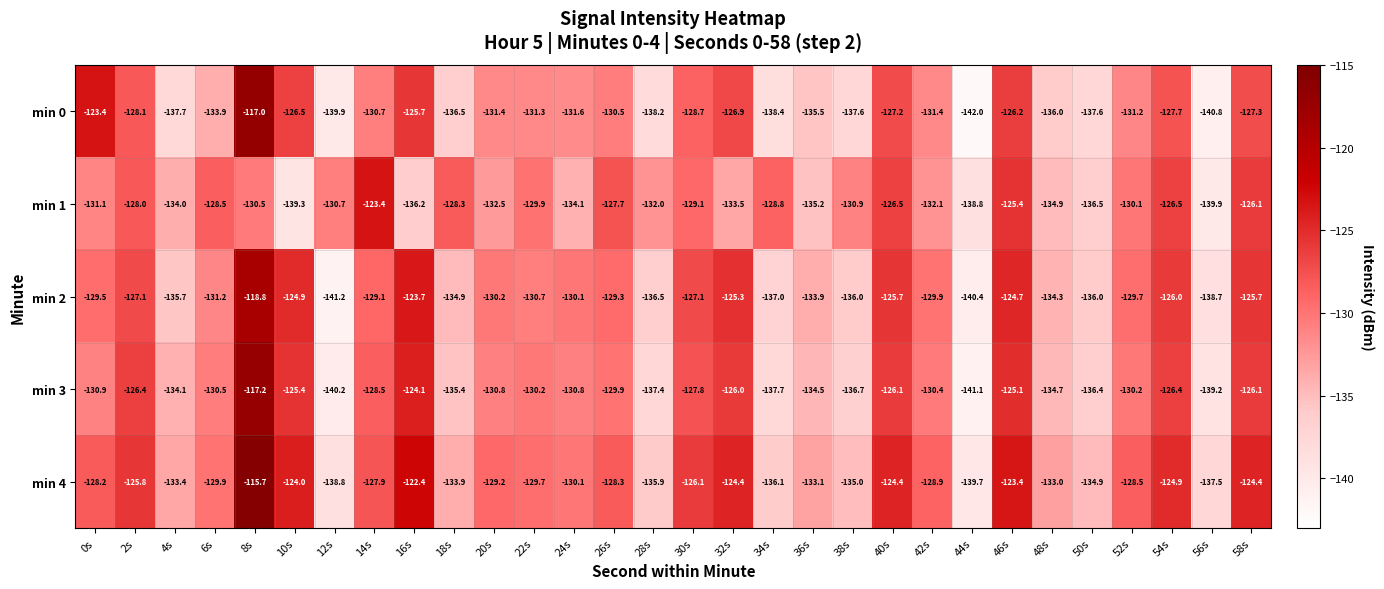

What is the difference between the maximum and second lowest values in the min 1 series?

15.9